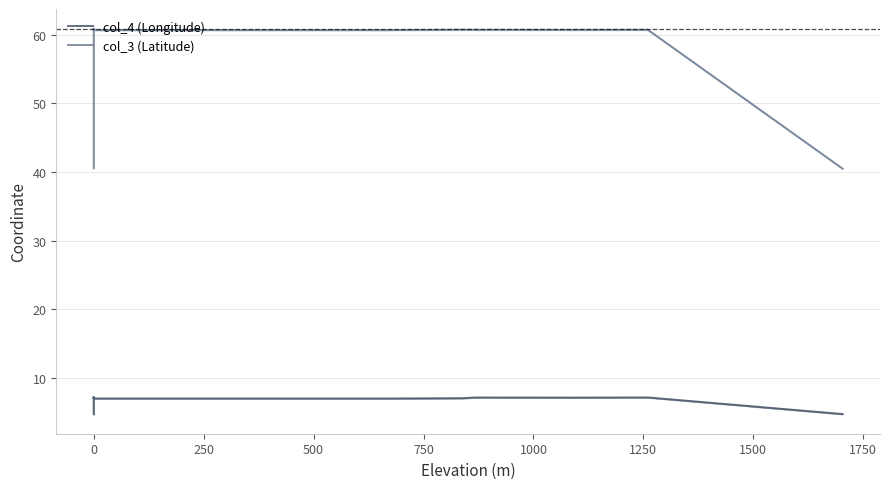

Which series changed the most between 2000 and 10?

col_3 (Latitude)